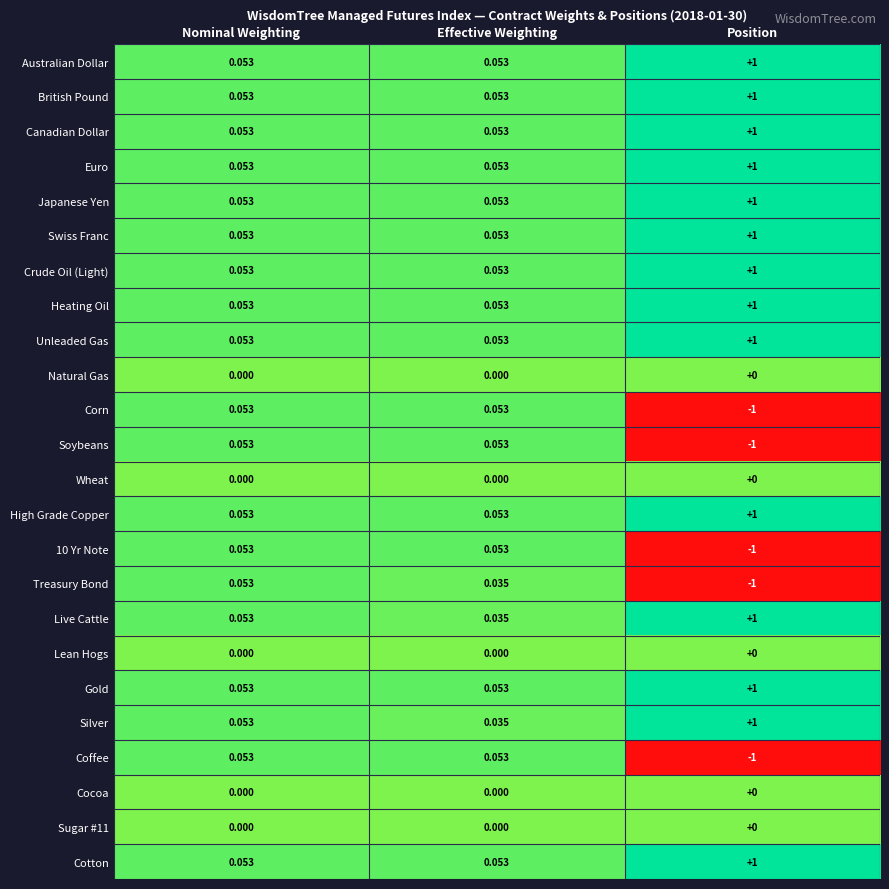

Which label corresponds to the smallest value in the chart?

Position